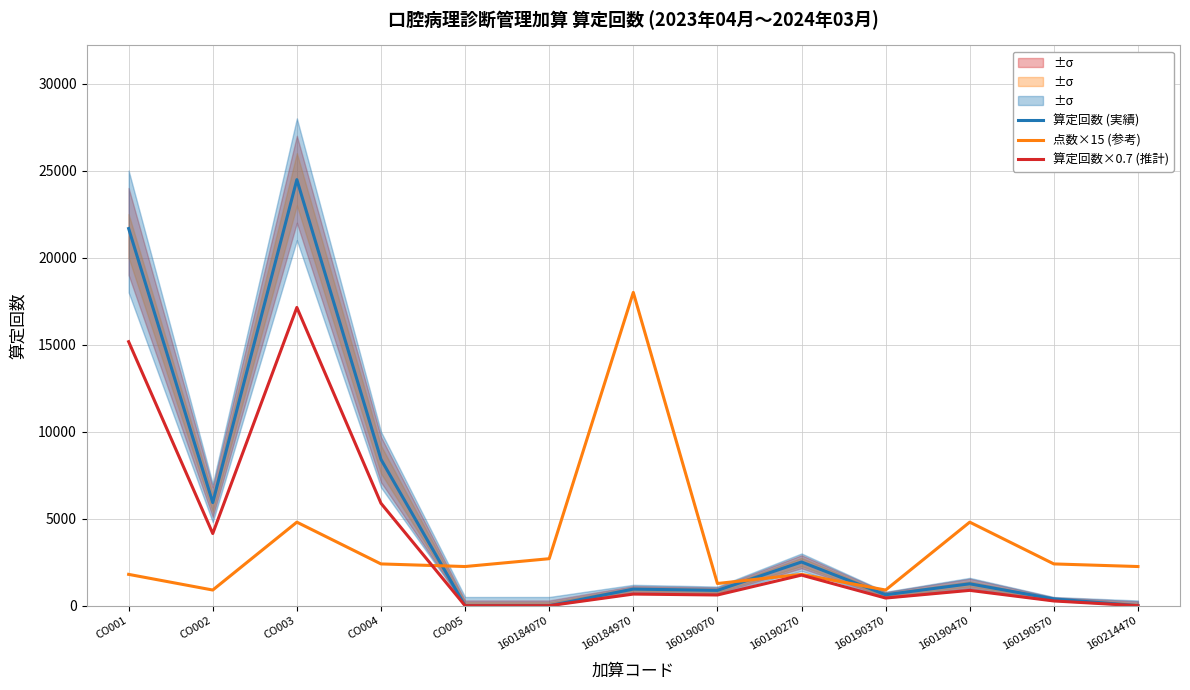

Is it true that 点数×15 (参考) equals 394.5 at 160190370?

False